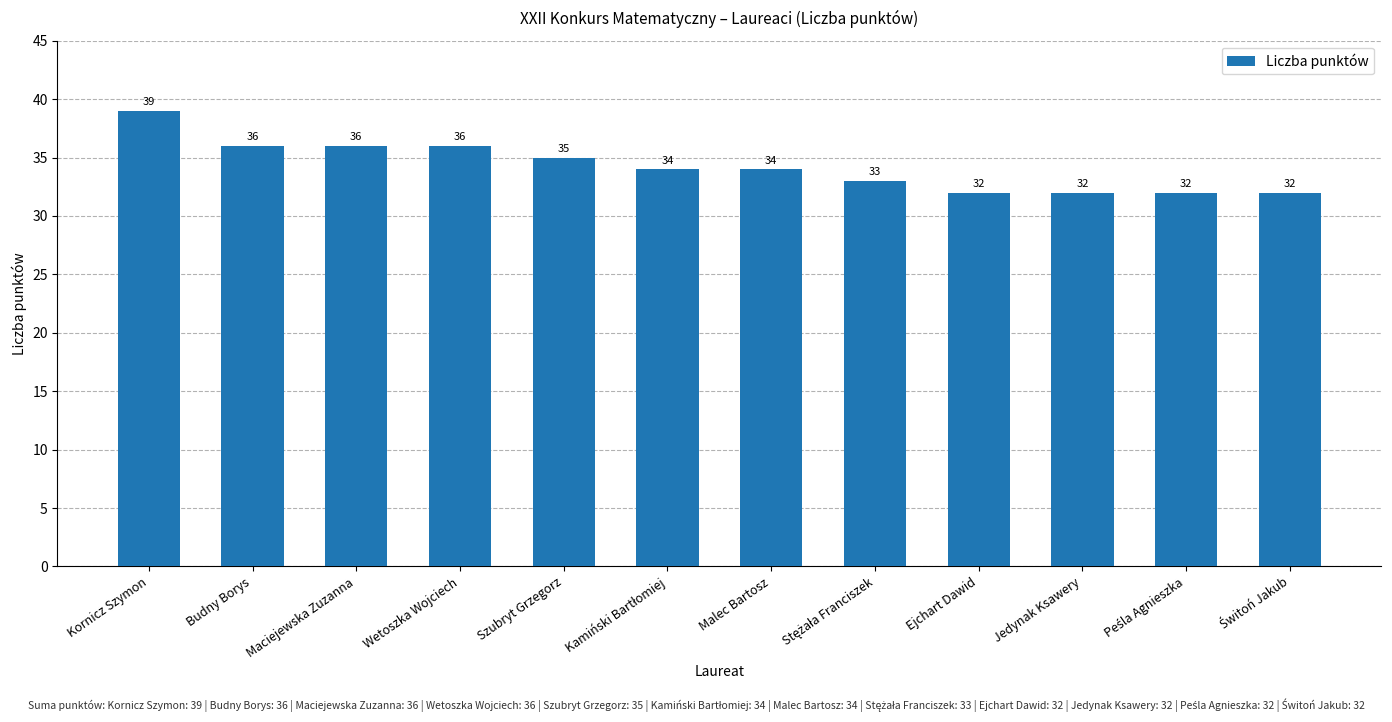

What is the difference between the values at Wetoszka Wojciech and Ejchart Dawid?

4